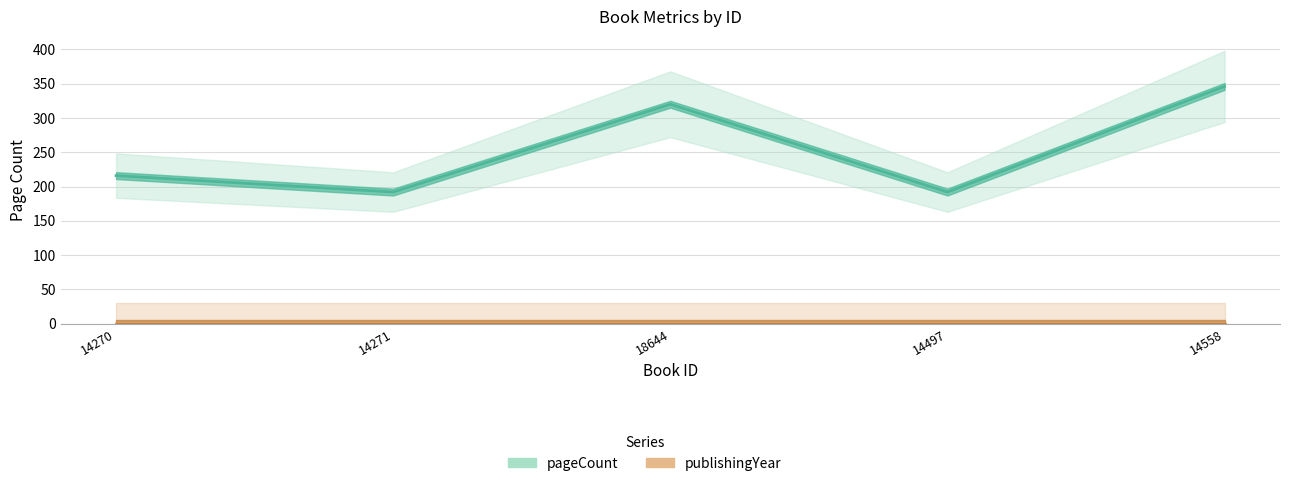

What is the maximum value for pageCount?

346